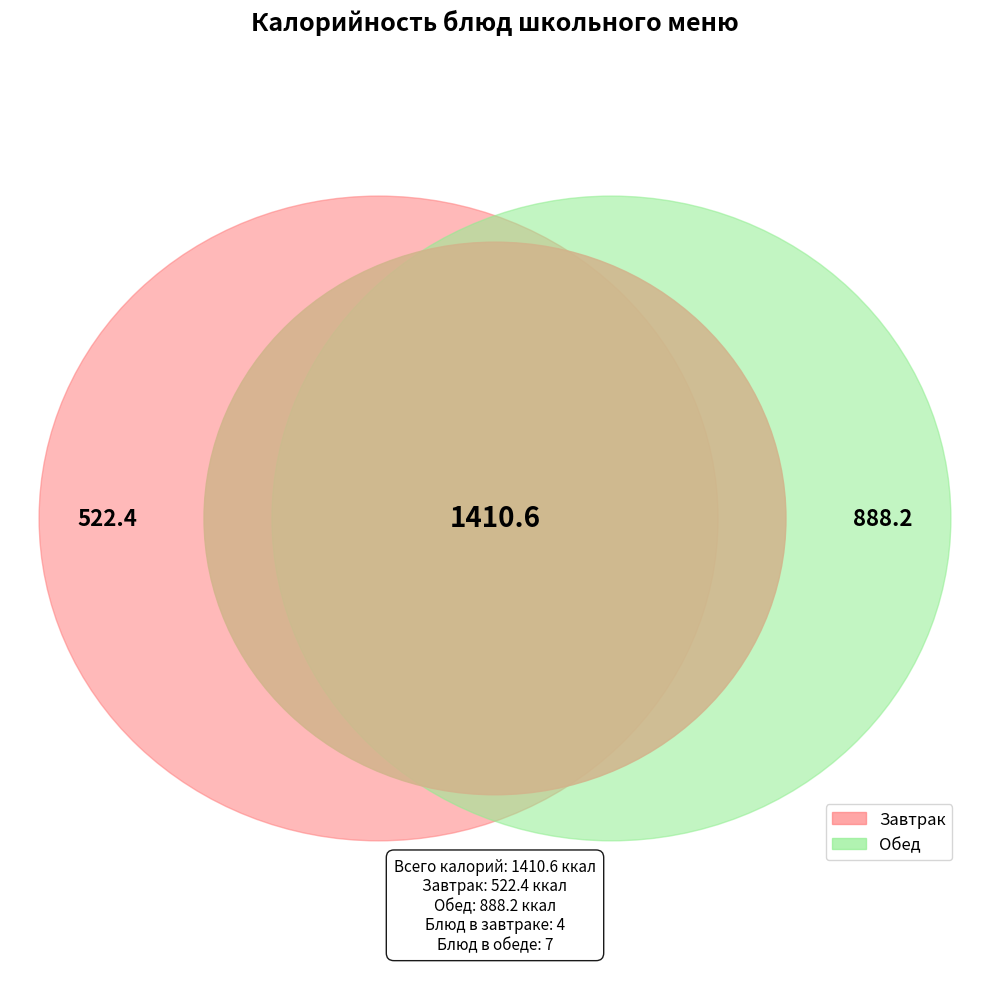

To the nearest percent, what is the average slice percentage?

9%